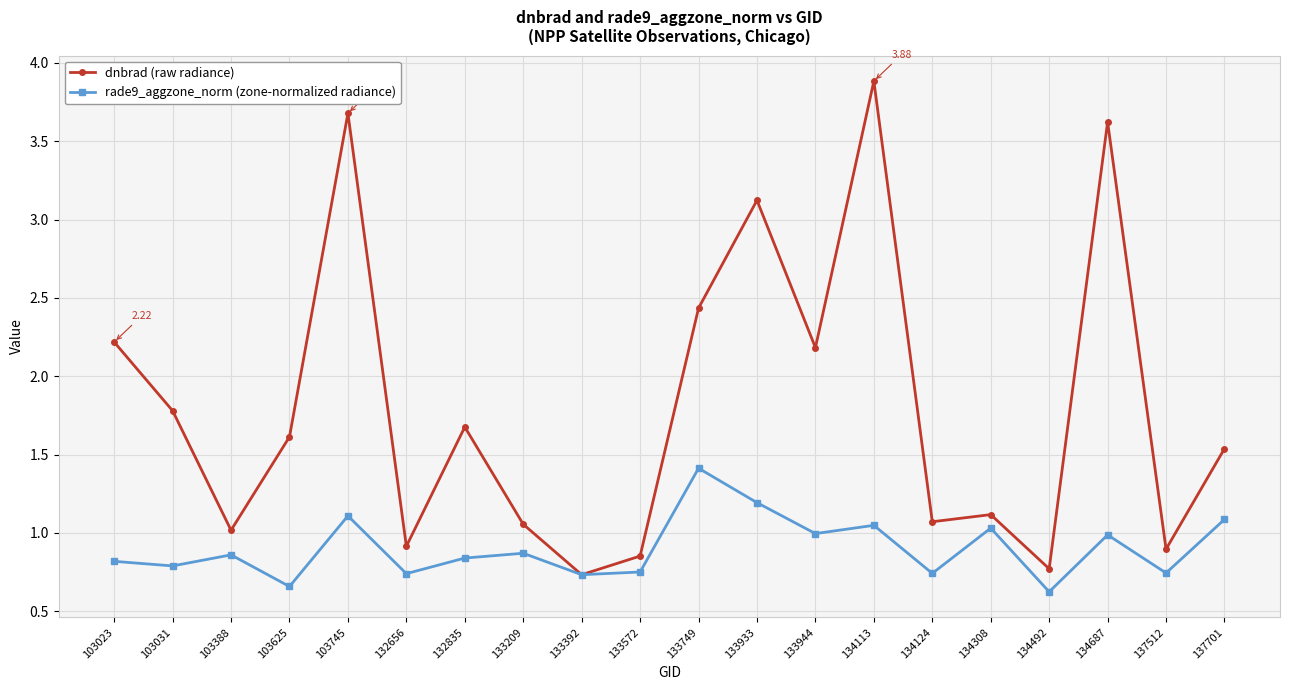

At which category is the sum across all series the highest?

134113